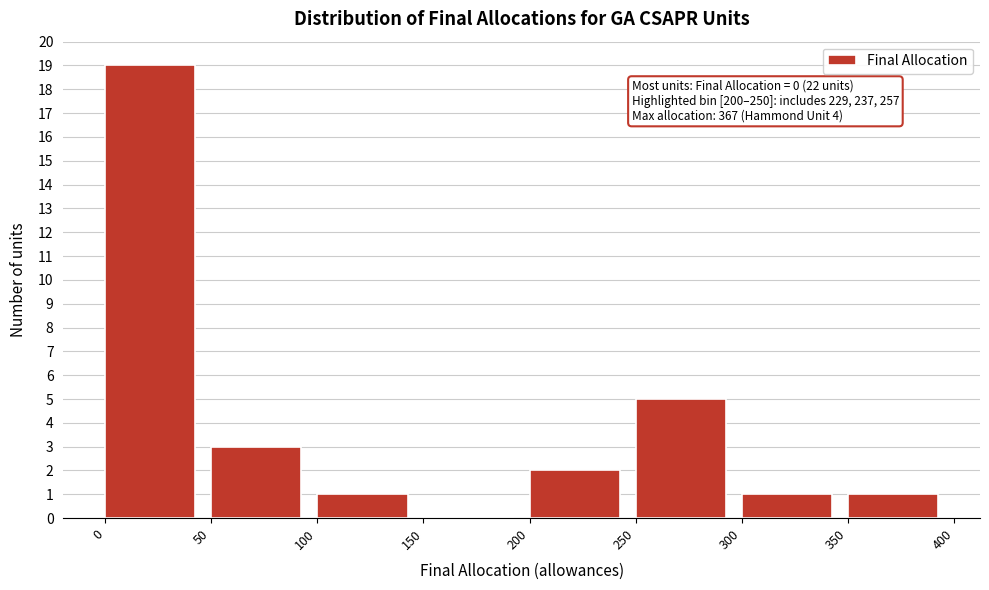

Over which range of the x-axis is the bar tallest?

0 to 50